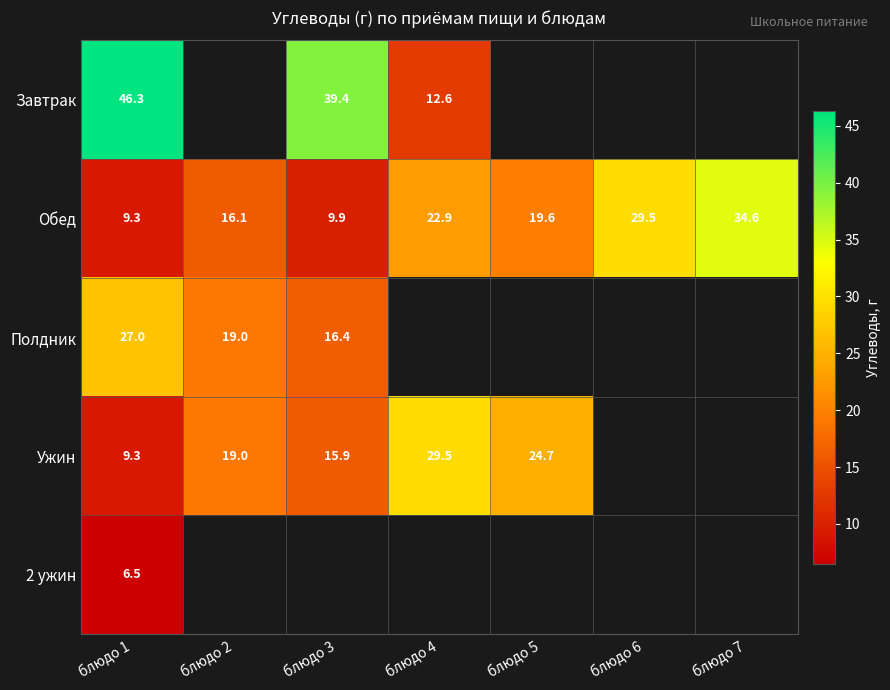

What is the spread (max minus min) of values at блюдо 1?

39.8